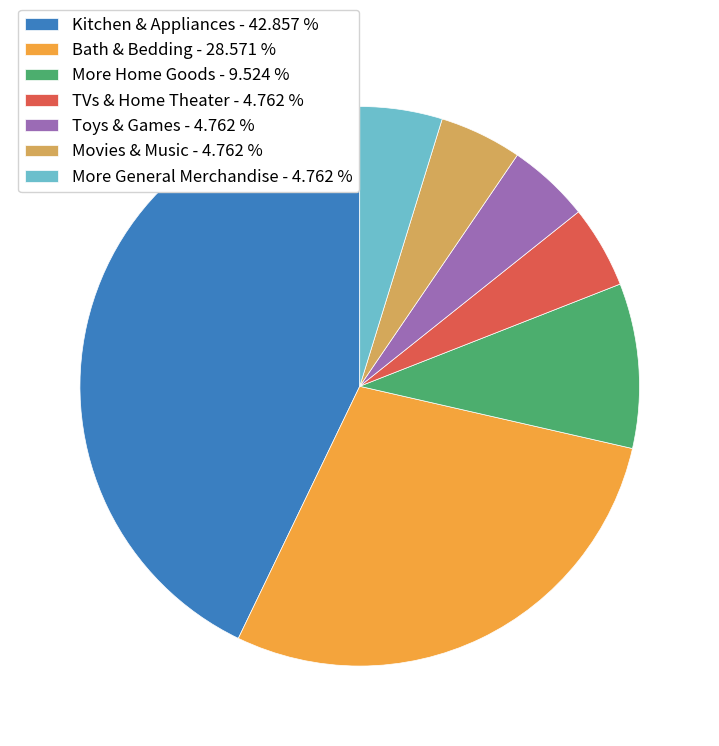

Is there any slice that represents more than half of the pie?

No